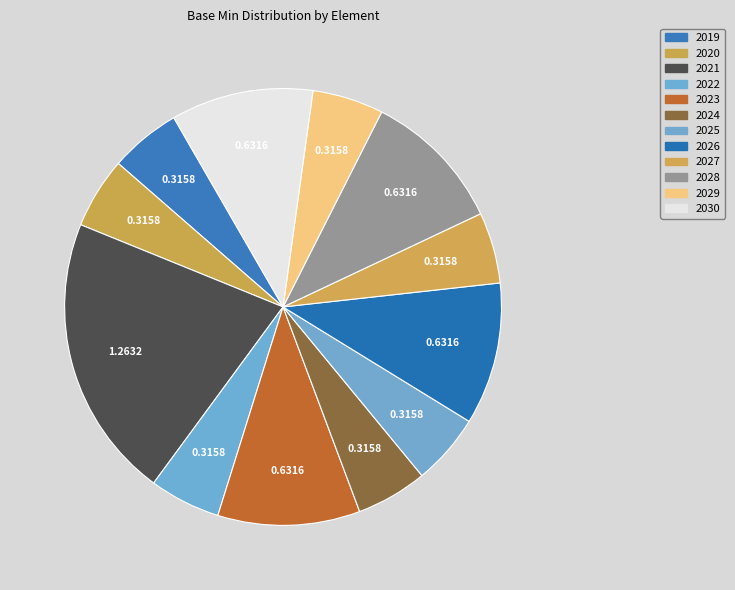

How many slices are in this pie chart?

12